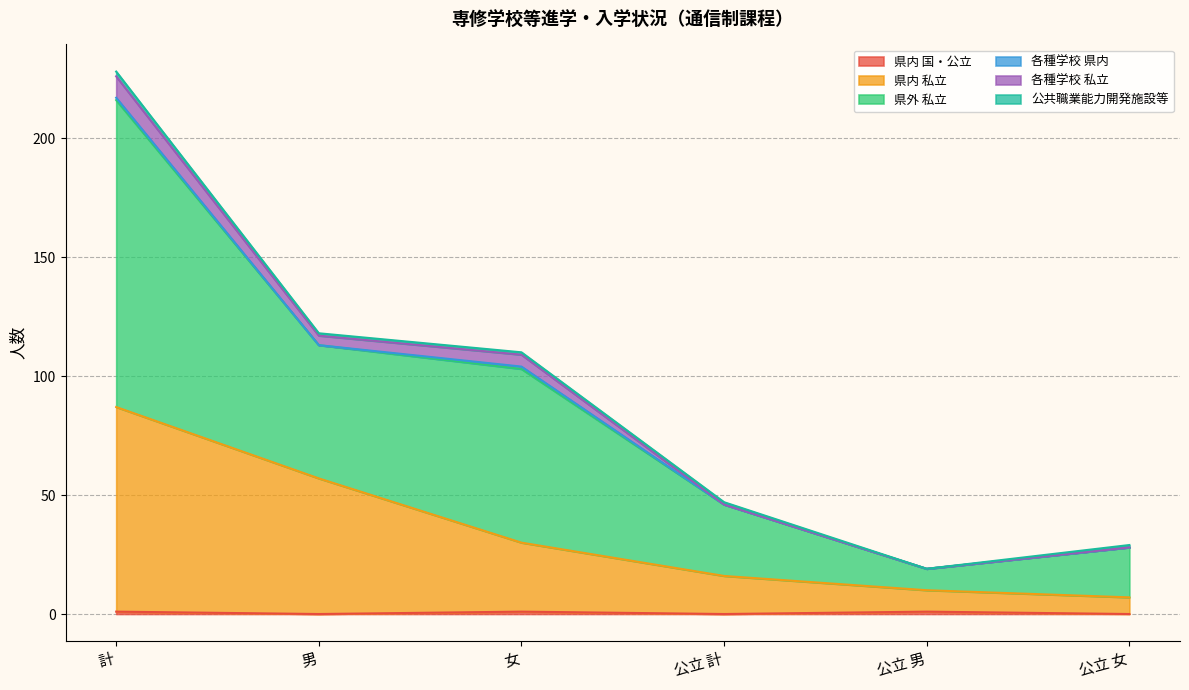

True or false: 県内 私立 has more than 0 interior local peaks.

False